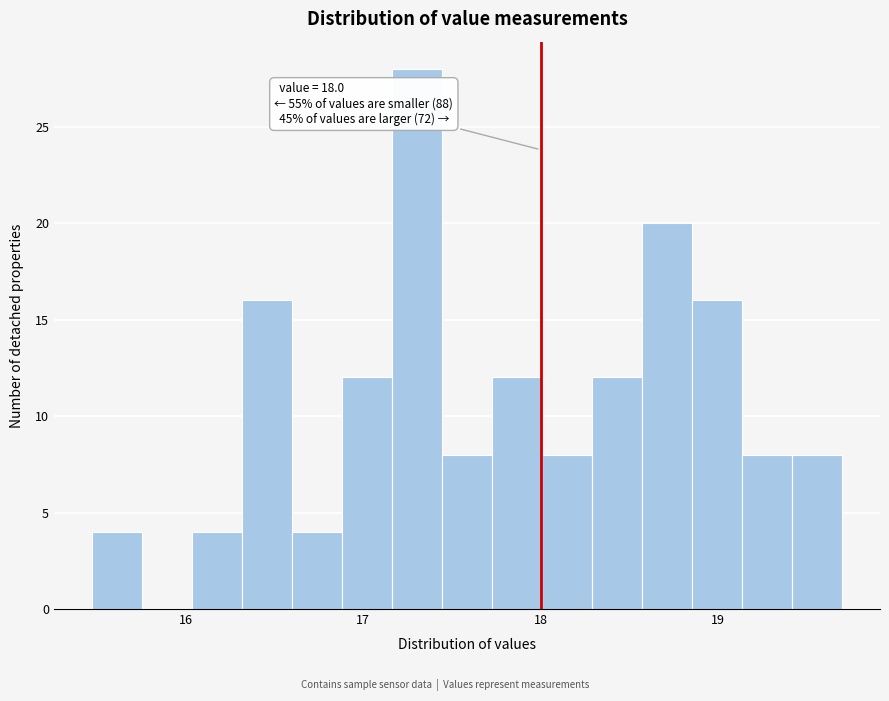

Read against the x-axis, roughly where is the centre of the tallest bar?

17.3